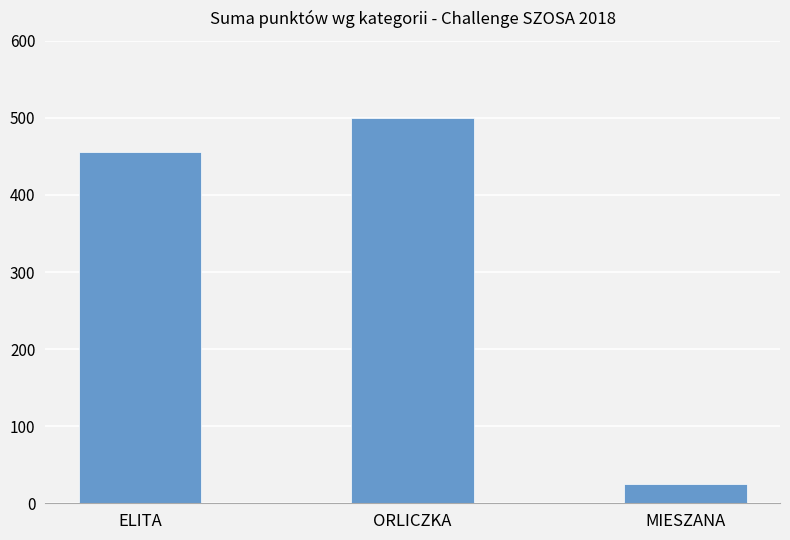

Reading right to left, list all the values displayed in this chart.

25	500	456